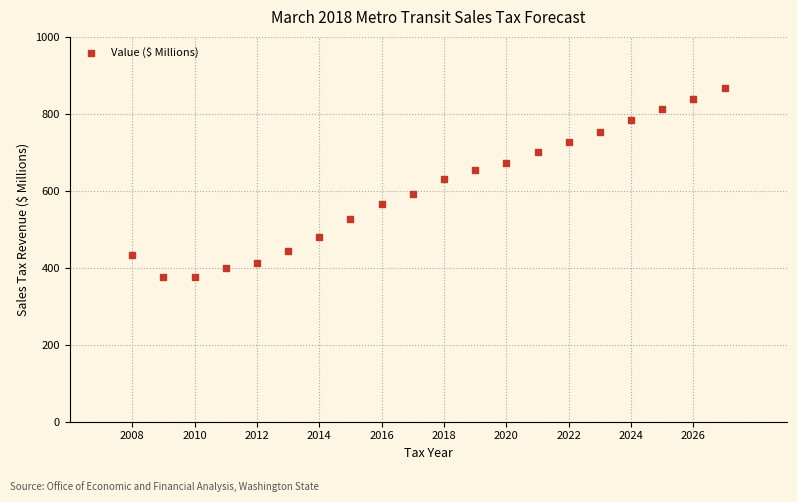

What Y value in the scatter plot is closest to 620?

631.6